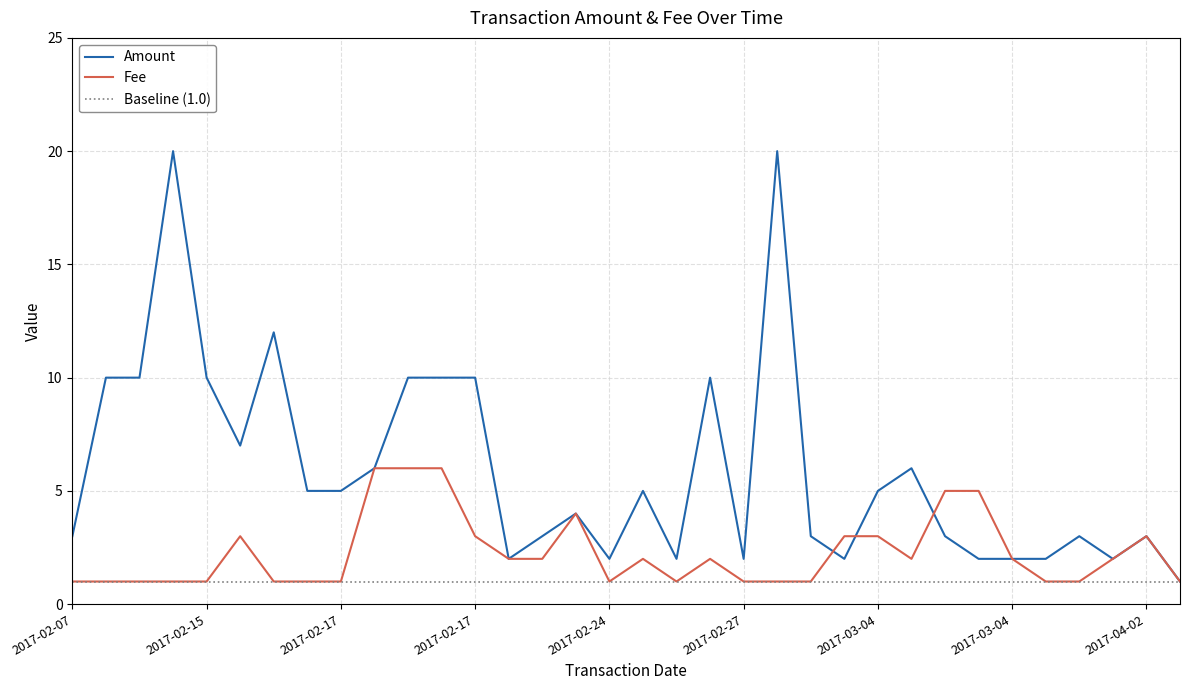

Reading left to right, extract all data points from this chart.

Amount: 3	10	10	20	10	7	12	5	5	6	10	10	10	2	3	4	2	5	2	10	2	20	3	2	5	6	3	2	2	2	3	2	3	1
Fee: 1	1	1	1	1	3	1	1	1	6	6	6	3	2	2	4	1	2	1	2	1	1	1	3	3	2	5	5	2	1	1	2	3	1